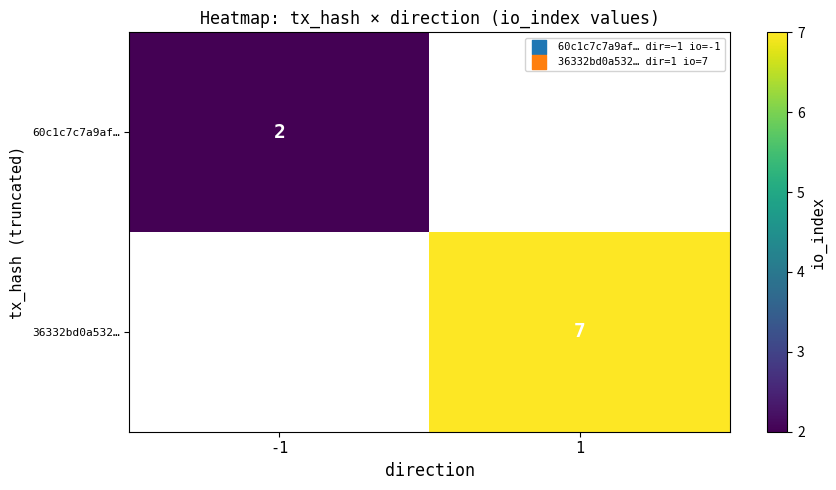

True or false: 36332bd0a532… has a value of 7 at 1.

True